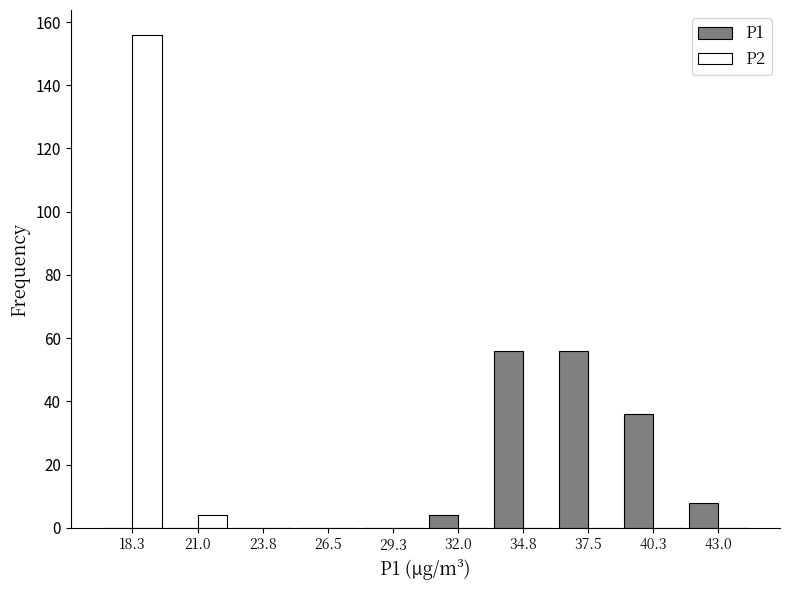

Reading left to right, list every range on the x-axis with the height of the bar of each series over it. Neither the bar edges nor the heights are printed on the chart, so give them approximately, as read against the axes.

17.0 to 19.5: P1=0	P2=156
19.5 to 22.5: P1=0	P2=4
22.5 to 25.0: P1=0	P2=0
25.0 to 28.0: P1=0	P2=0
28.0 to 30.5: P1=0	P2=0
30.5 to 33.5: P1=4	P2=0
33.5 to 36.0: P1=56	P2=0
36.0 to 39.0: P1=56	P2=0
39.0 to 41.5: P1=36	P2=0
41.5 to 44.5: P1=8	P2=0